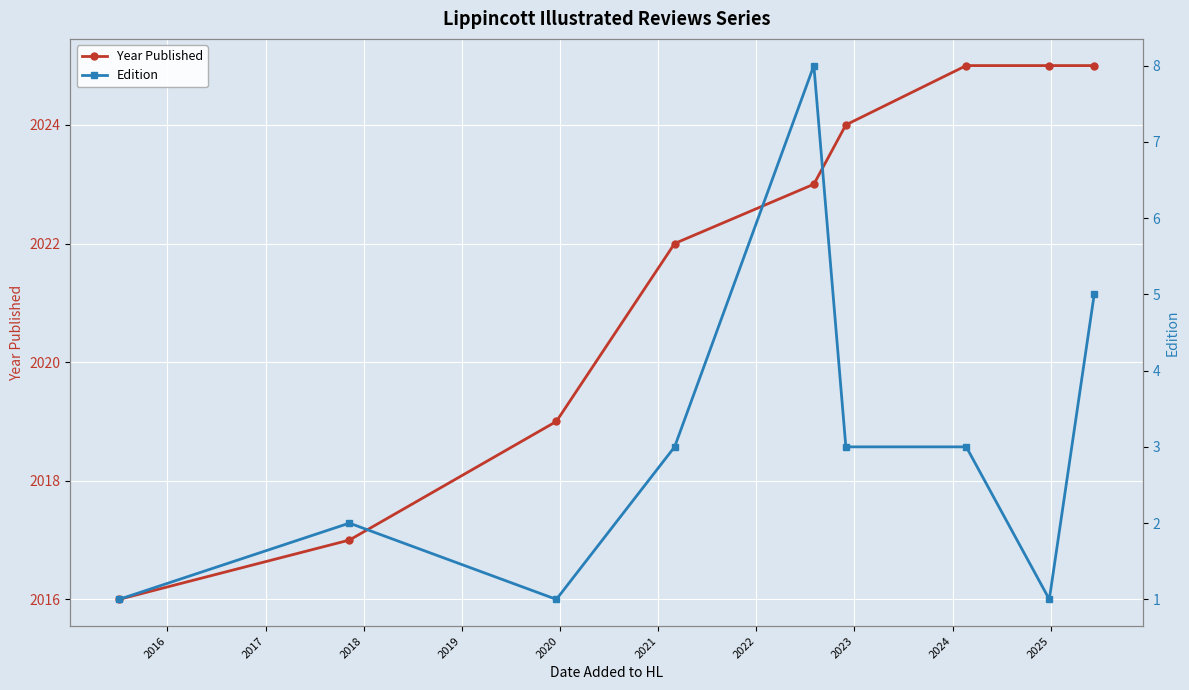

How many data points in Edition are less than 3?

4